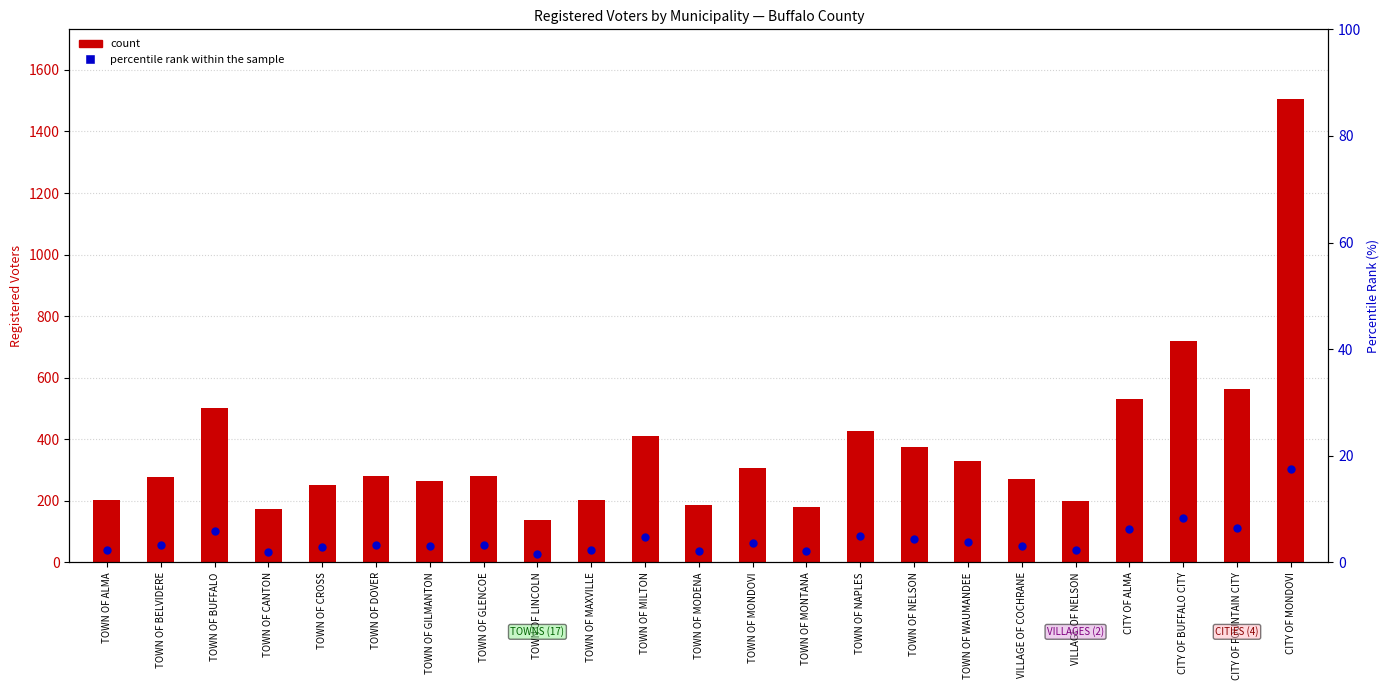

Which series reaches the maximum Y coordinate?

count